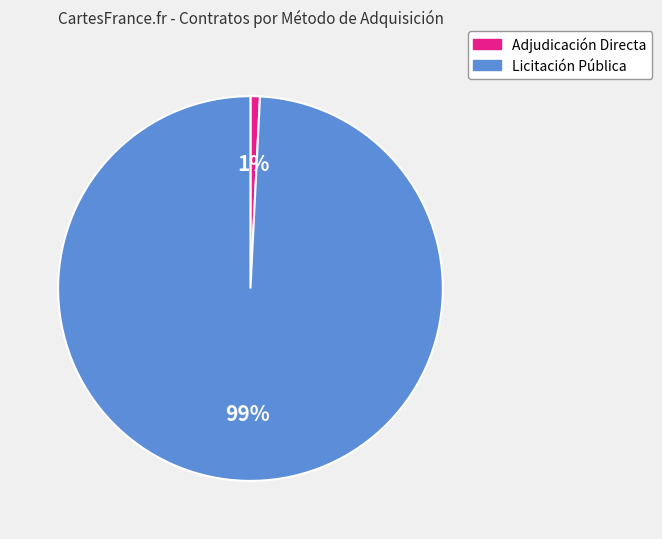

Does any single category account for the majority?

Yes